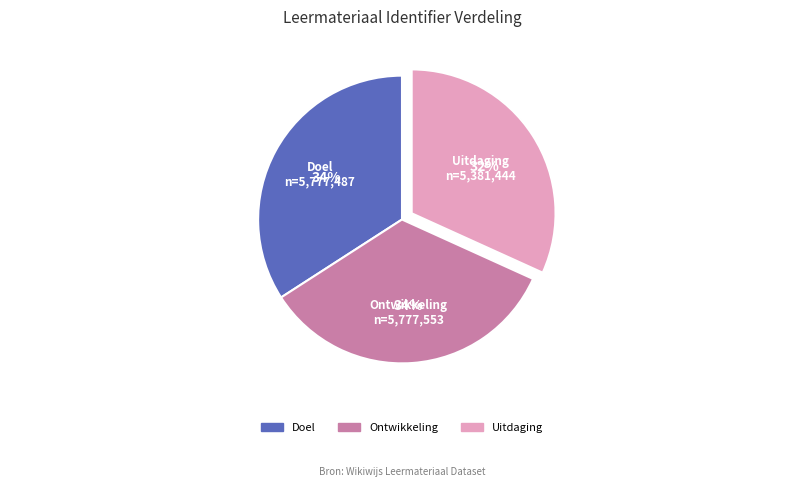

Combined, do Uitdaging and Ontwikkeling account for over 50%?

Yes